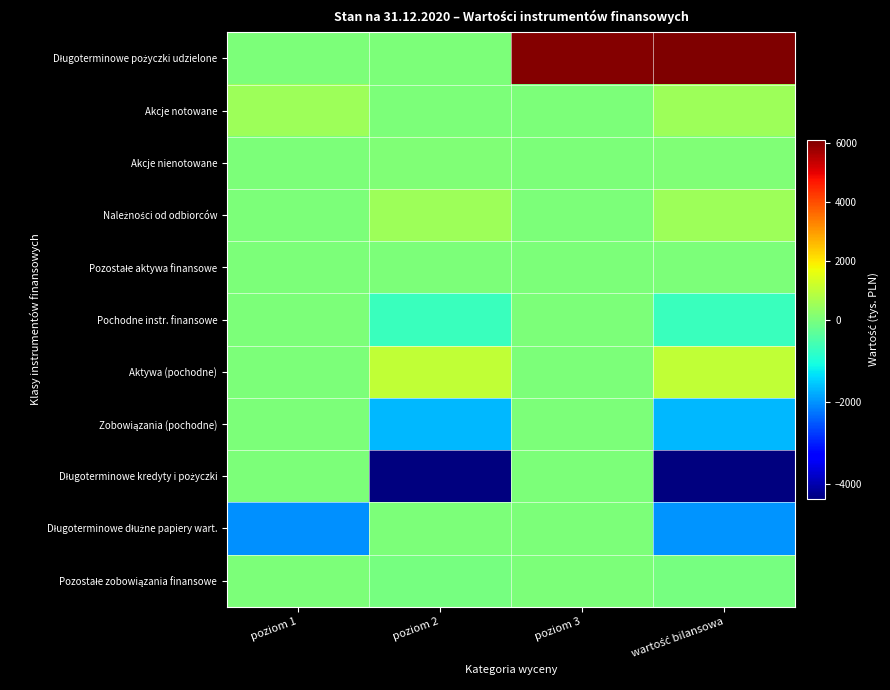

What is the spread (max minus min) of values at poziom 2?

5357